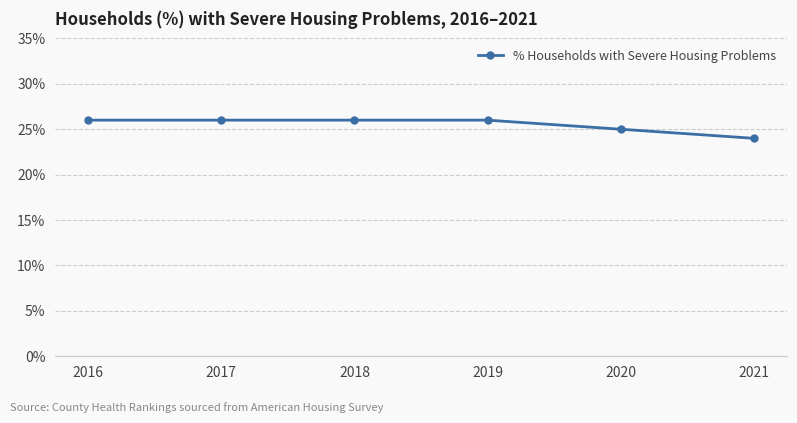

True or false: the data shows 0.3 at 2017.

True